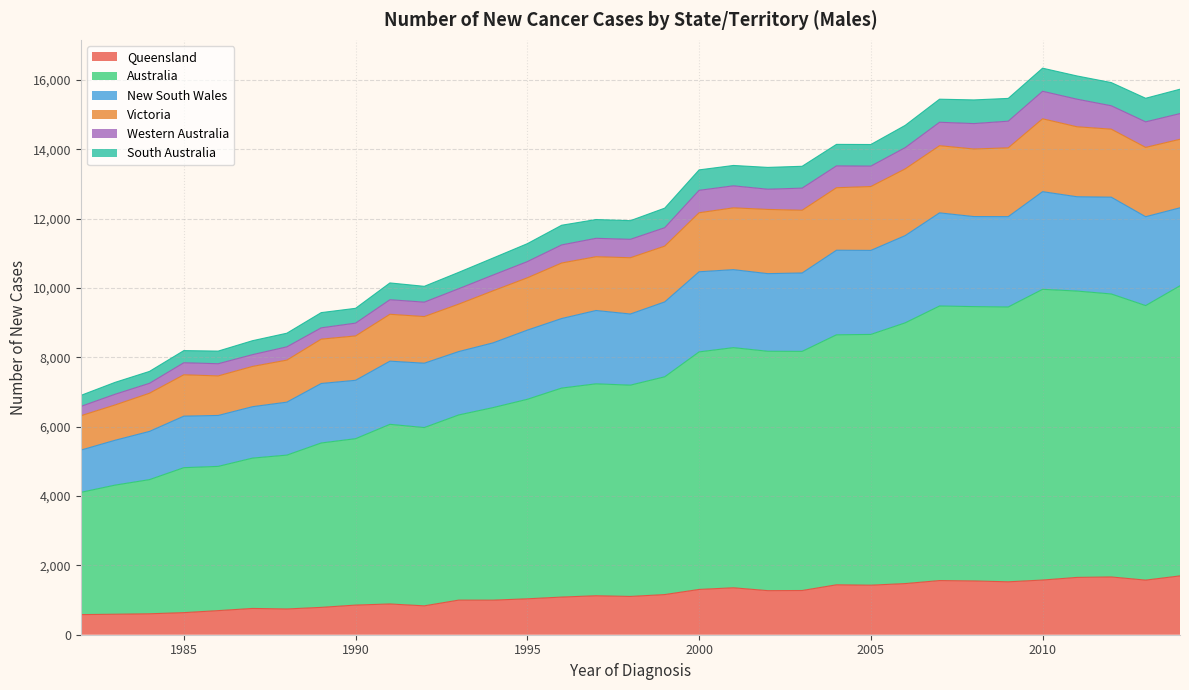

What is the highest value of the Queensland series?

1697